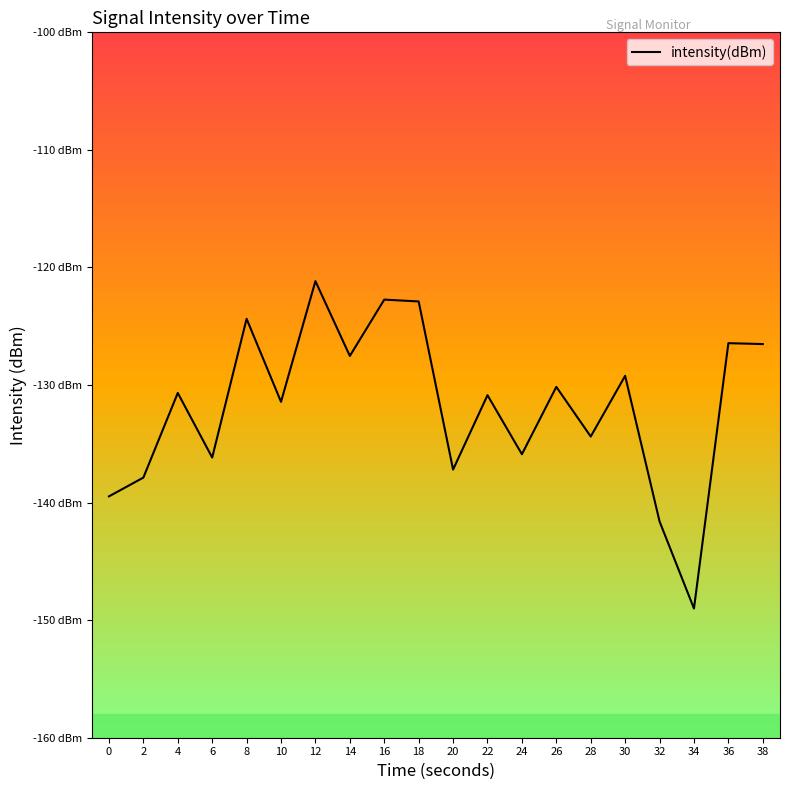

Rank the categories by value from lowest to highest.

34, 32, 0, 2, 20, 6, 24, 28, 10, 22, 4, 26, 30, 14, 38, 36, 8, 18, 16, 12